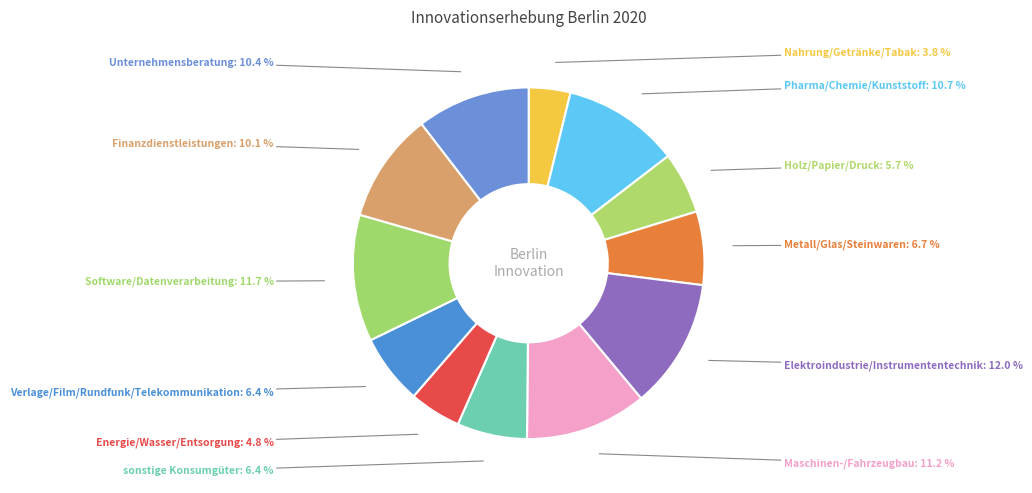

What percentage is the Pharma/Chemie/Kunststoff slice, to the nearest percent?

11%